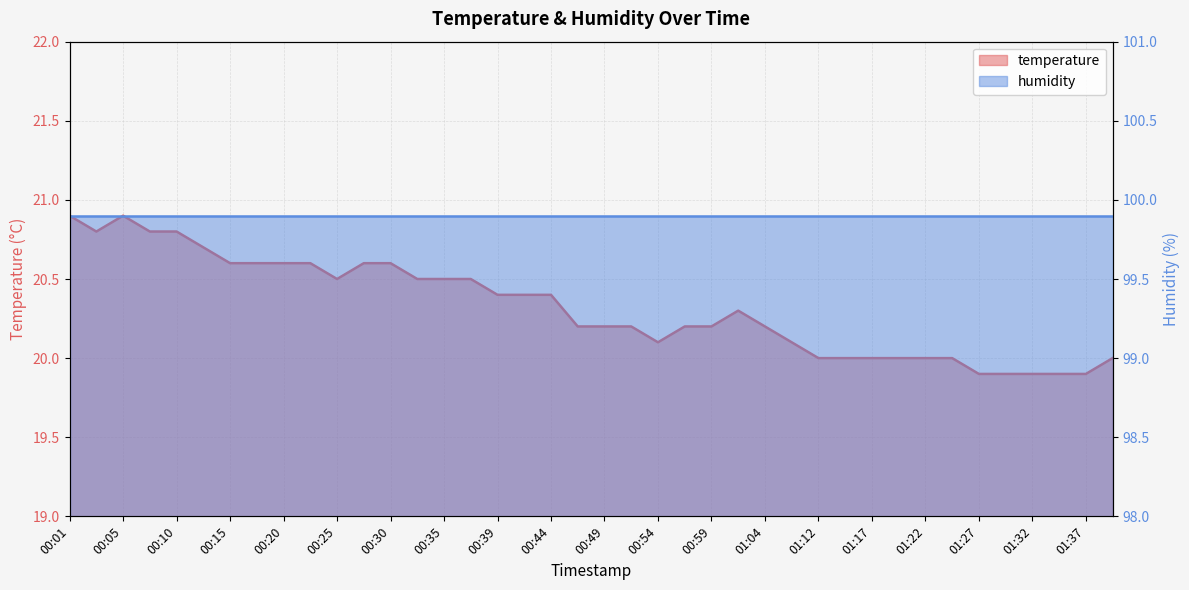

What position from the left is 01:15?

30